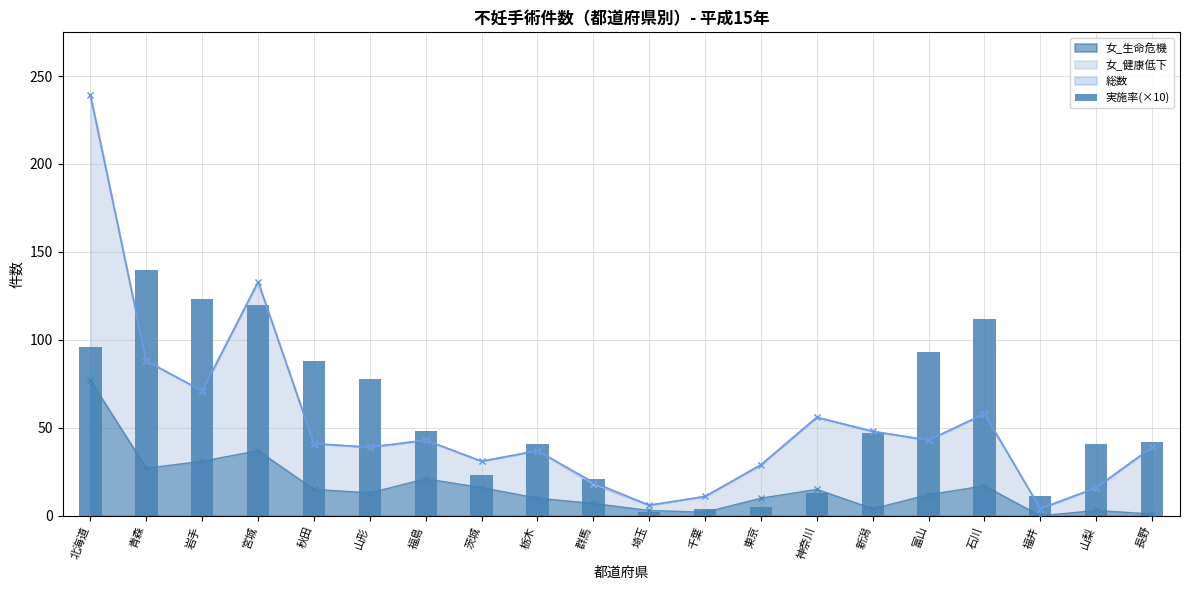

Is it true that the value at 福島 is 19?

False